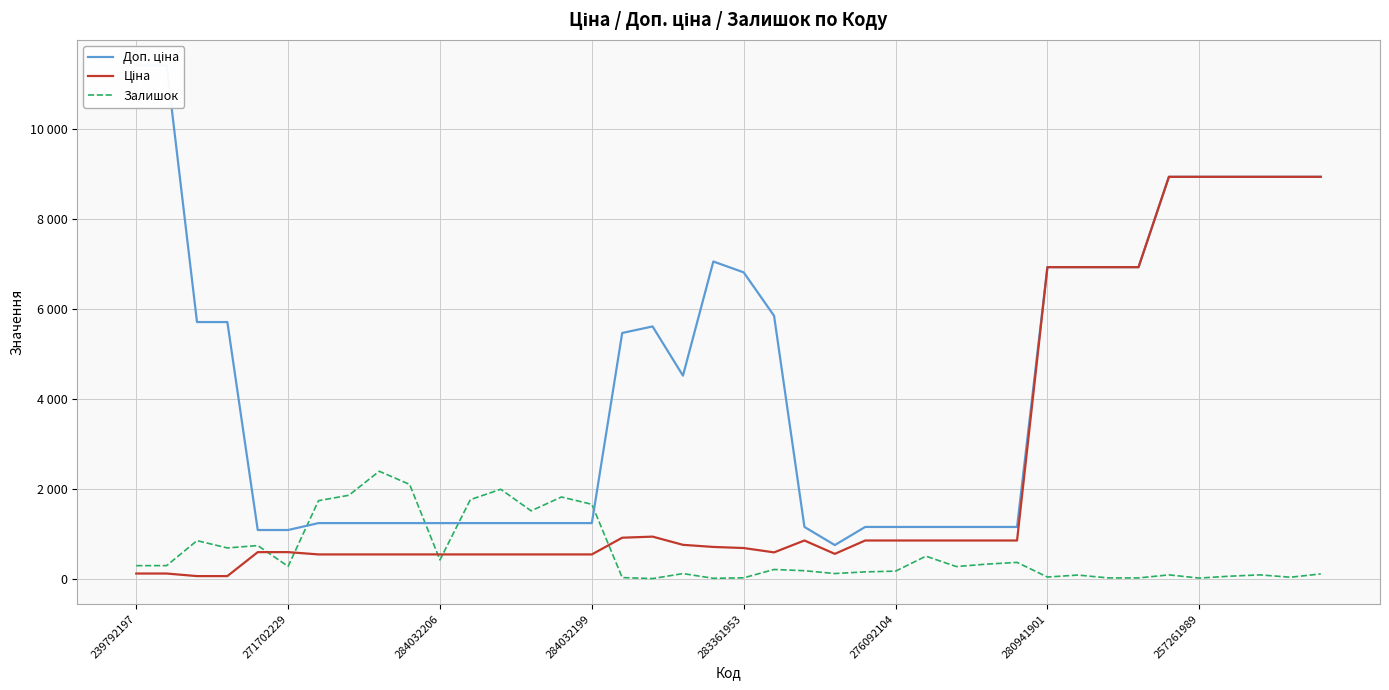

What is the difference between the maximum and minimum values in the Доп. ціна series?

10663.0